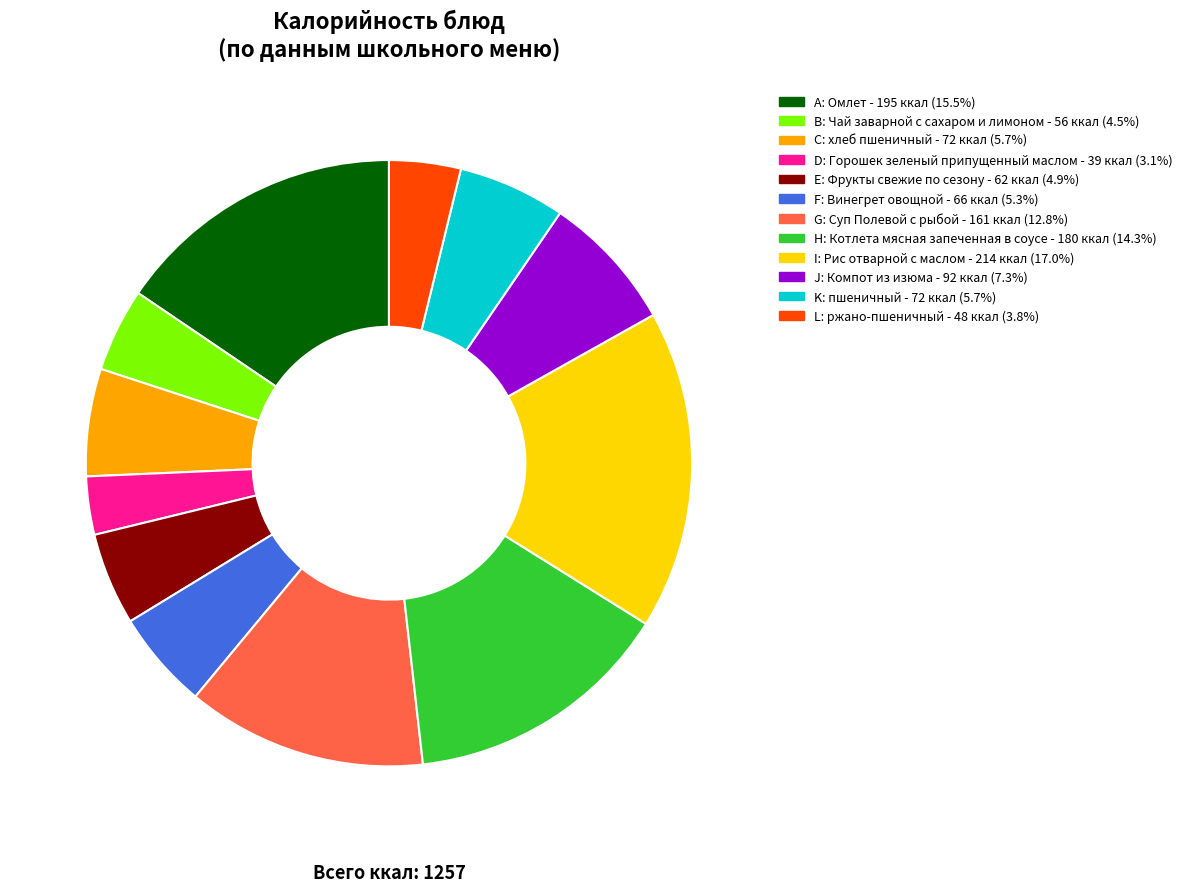

Between E and J, which is larger?

J